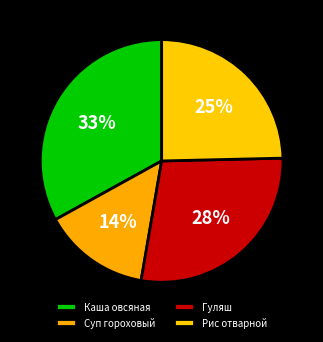

How many segments does this pie chart have?

4